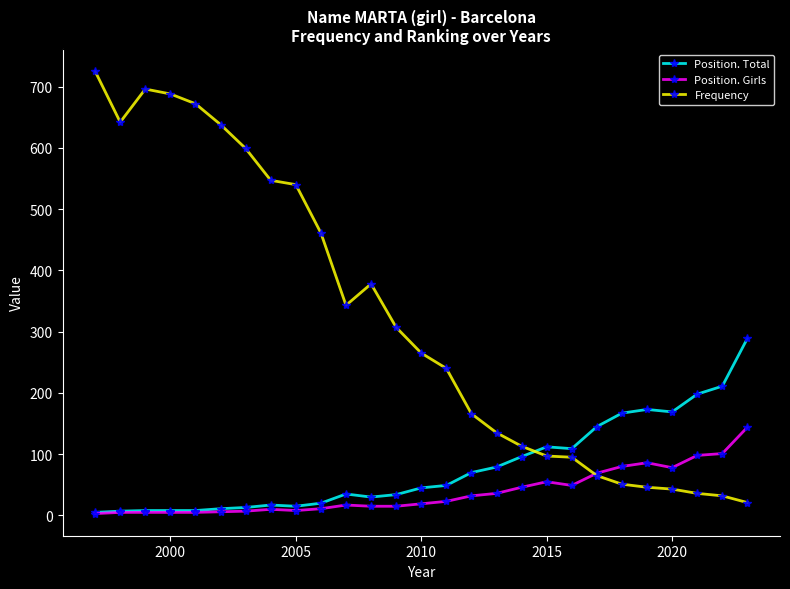

Which series has the largest total across all categories?

Frequency